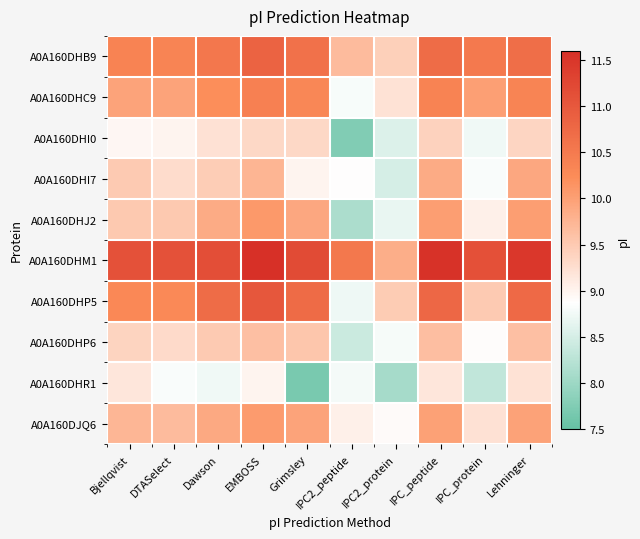

Count the number of data series in this chart.

10